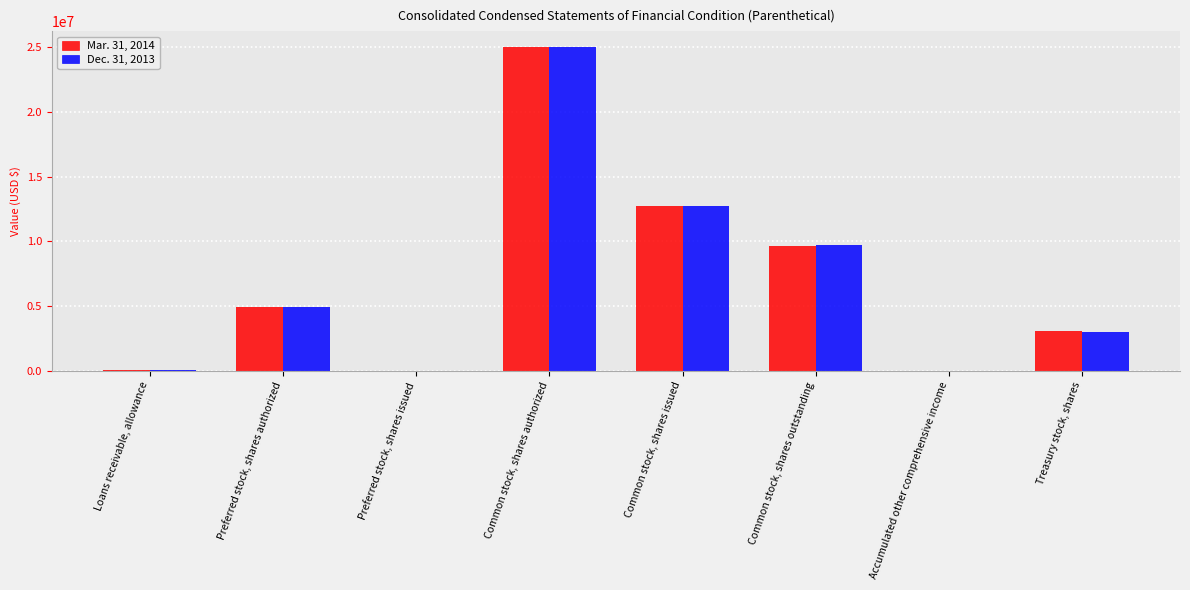

The Mar. 31, 2014 series shows 35722985 at Common stock, shares authorized. True or false?

False